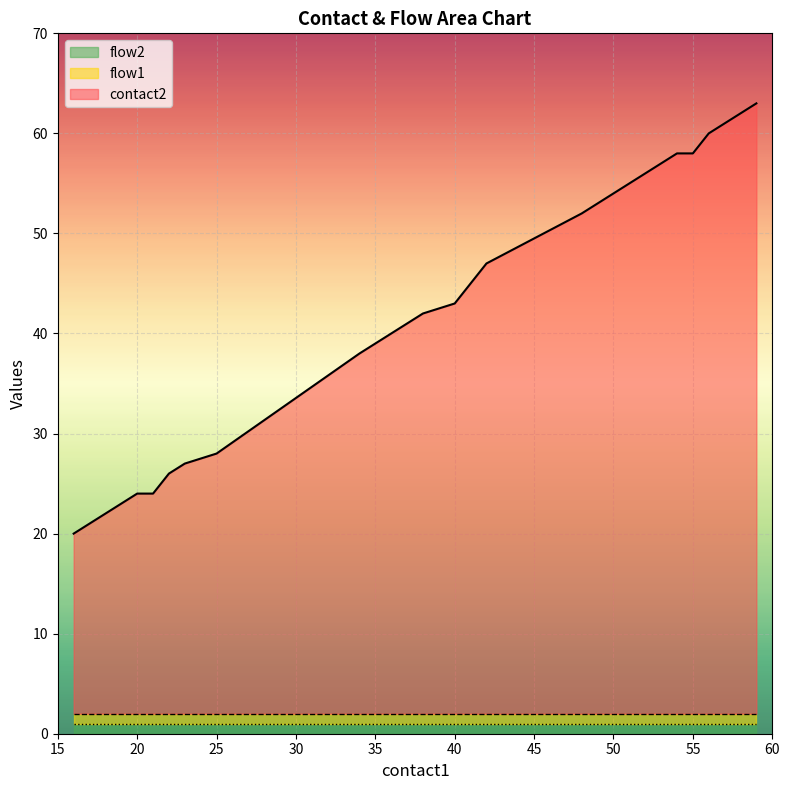

True or false: flow2 and contact2 cross at least once.

False